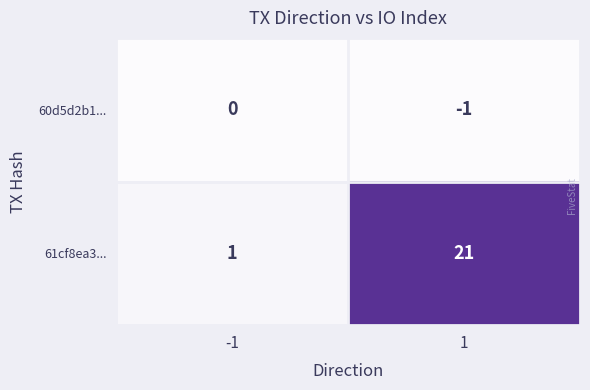

Rank the series at 1 from highest to lowest value.

61cf8ea3..., 60d5d2b1...